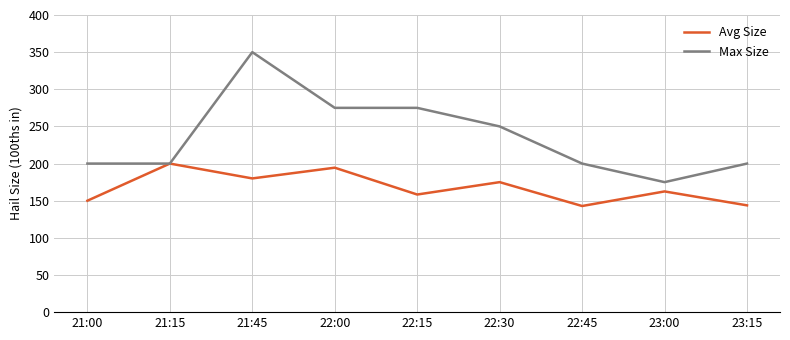

What position from the right is 21:15?

8